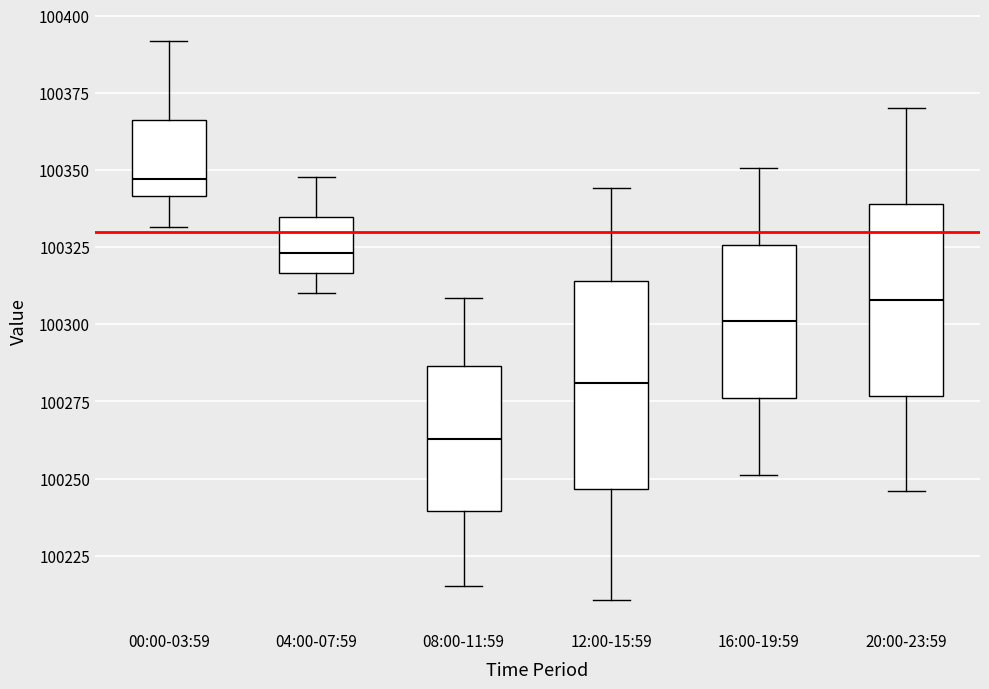

Where is the lower edge of the box for 00:00-03:59 on the y-axis? The values are not printed on the chart, so give them approximately, as read against the axis.

100340